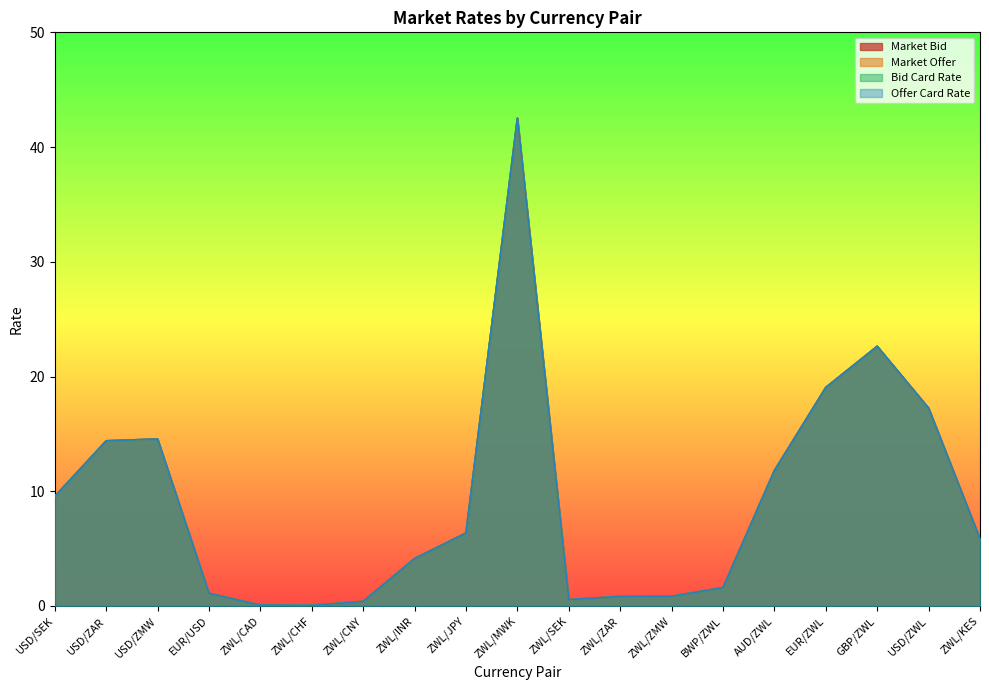

How many lines are shown in the chart?

4